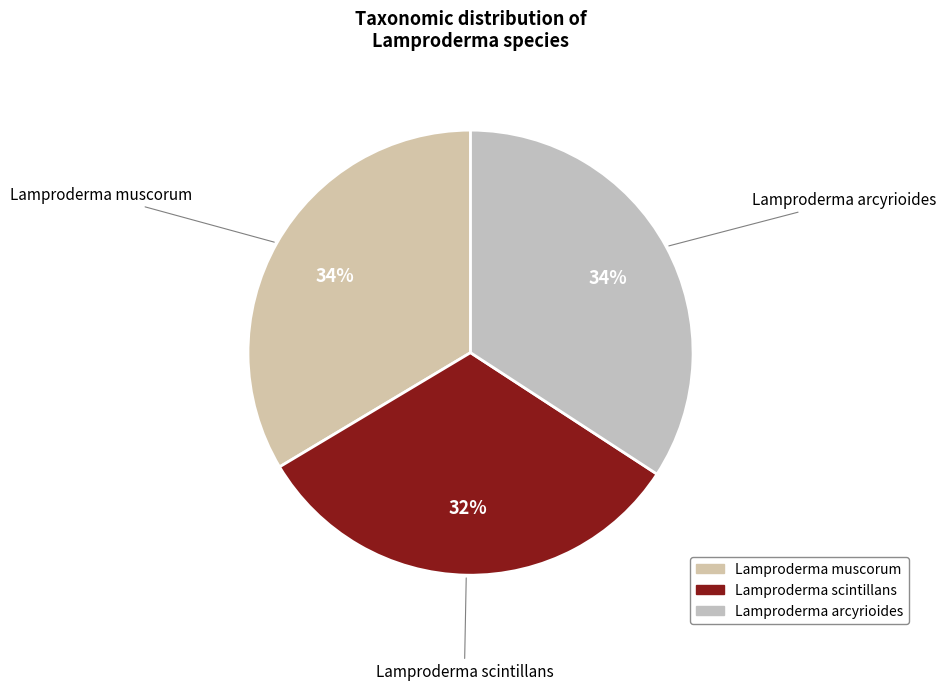

Is there a majority slice in this chart?

No